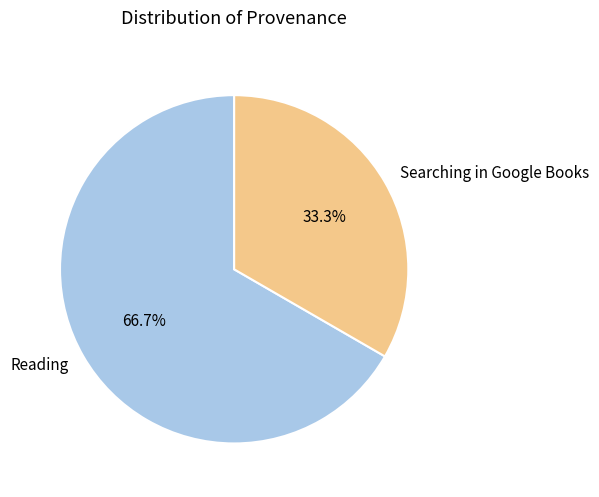

Between Searching in Google Books and Reading, which is larger?

Reading